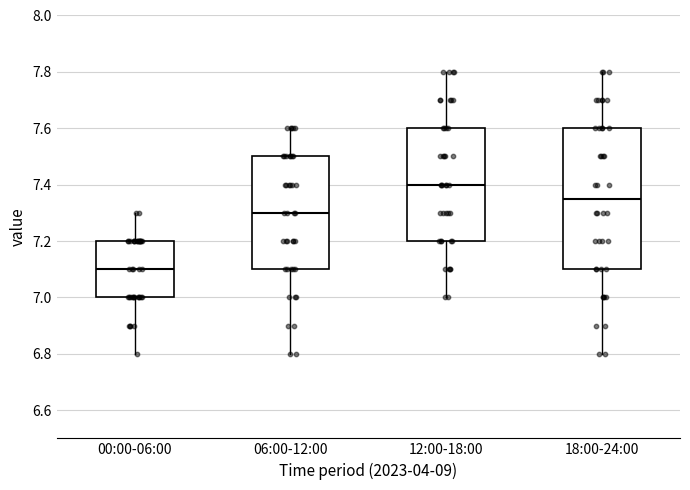

Reading left to right, transcribe this box plot: for each box, give where its median line is, the range the box spans, and where its two whiskers end, as read against the y-axis. The values are not printed on the chart, so give them approximately, as read against the axis.

00:00-06:00: median 7.10, box 7.00 to 7.20, whiskers 6.80 to 7.30
06:00-12:00: median 7.30, box 7.10 to 7.50, whiskers 6.80 to 7.60
12:00-18:00: median 7.40, box 7.20 to 7.60, whiskers 7.00 to 7.80
18:00-24:00: median 7.36, box 7.10 to 7.60, whiskers 6.80 to 7.80